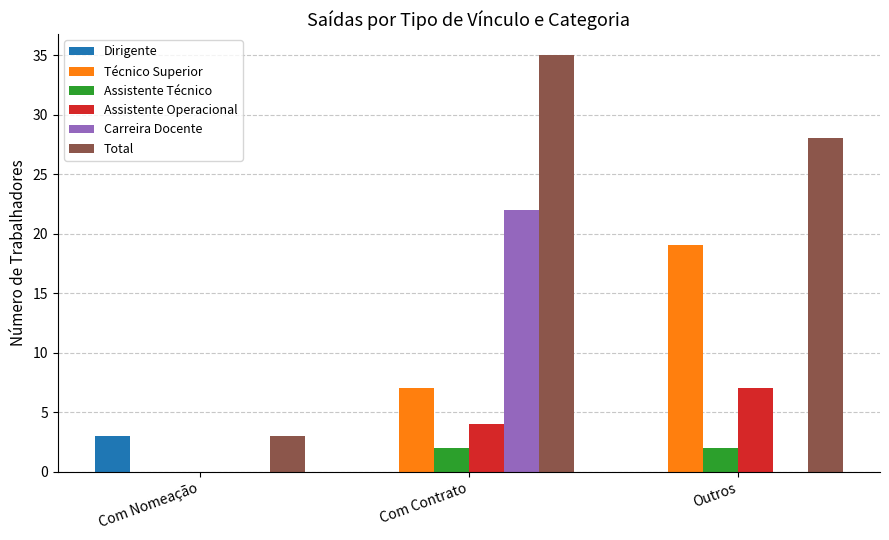

Reading right to left, what are all the values shown in this chart?

Dirigente: 0	0	3
Técnico Superior: 19	7	0
Assistente Técnico: 2	2	0
Assistente Operacional: 7	4	0
Carreira Docente: 0	22	0
Total: 28	35	3